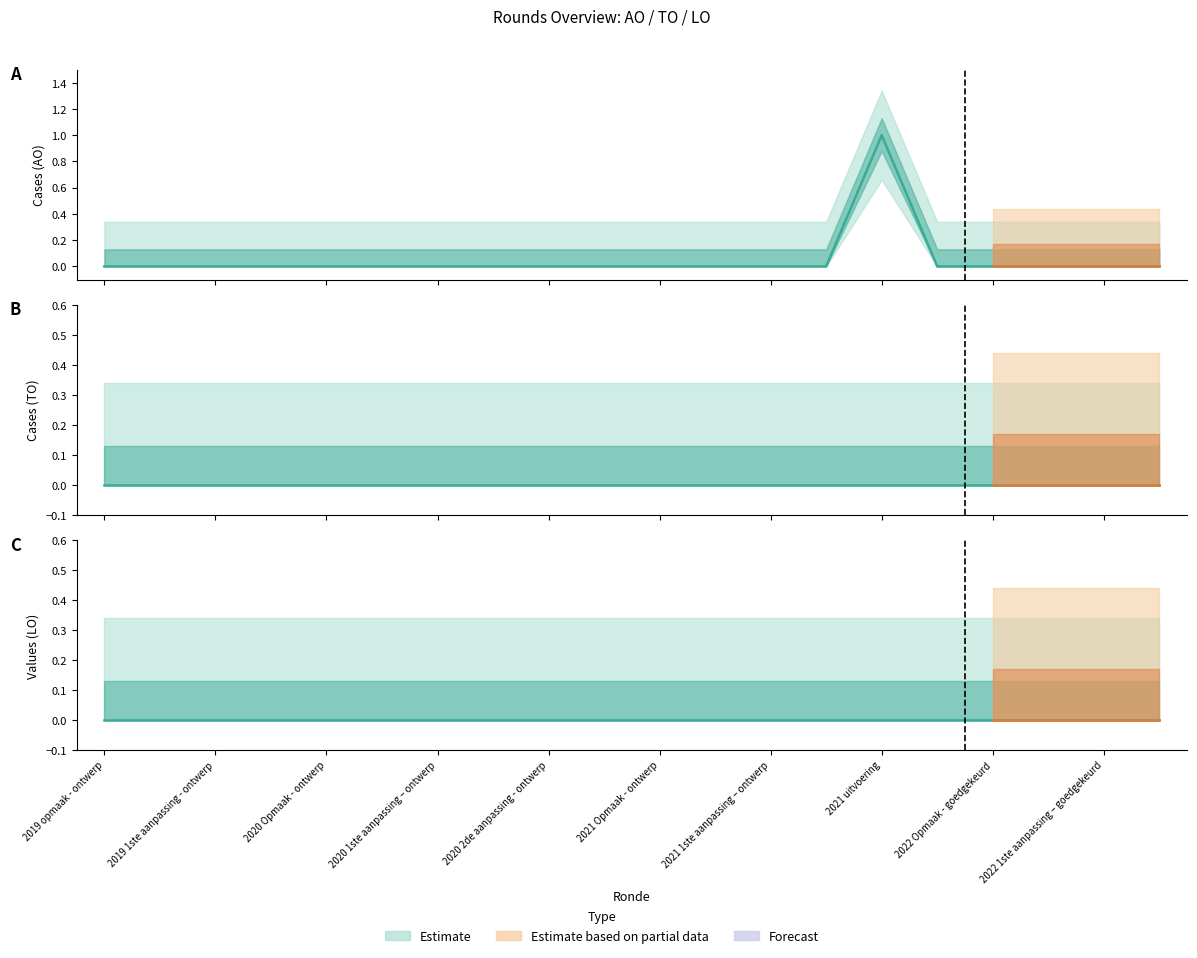

Where is TO nearest to the value 0?

2019 opmaak - ontwerp